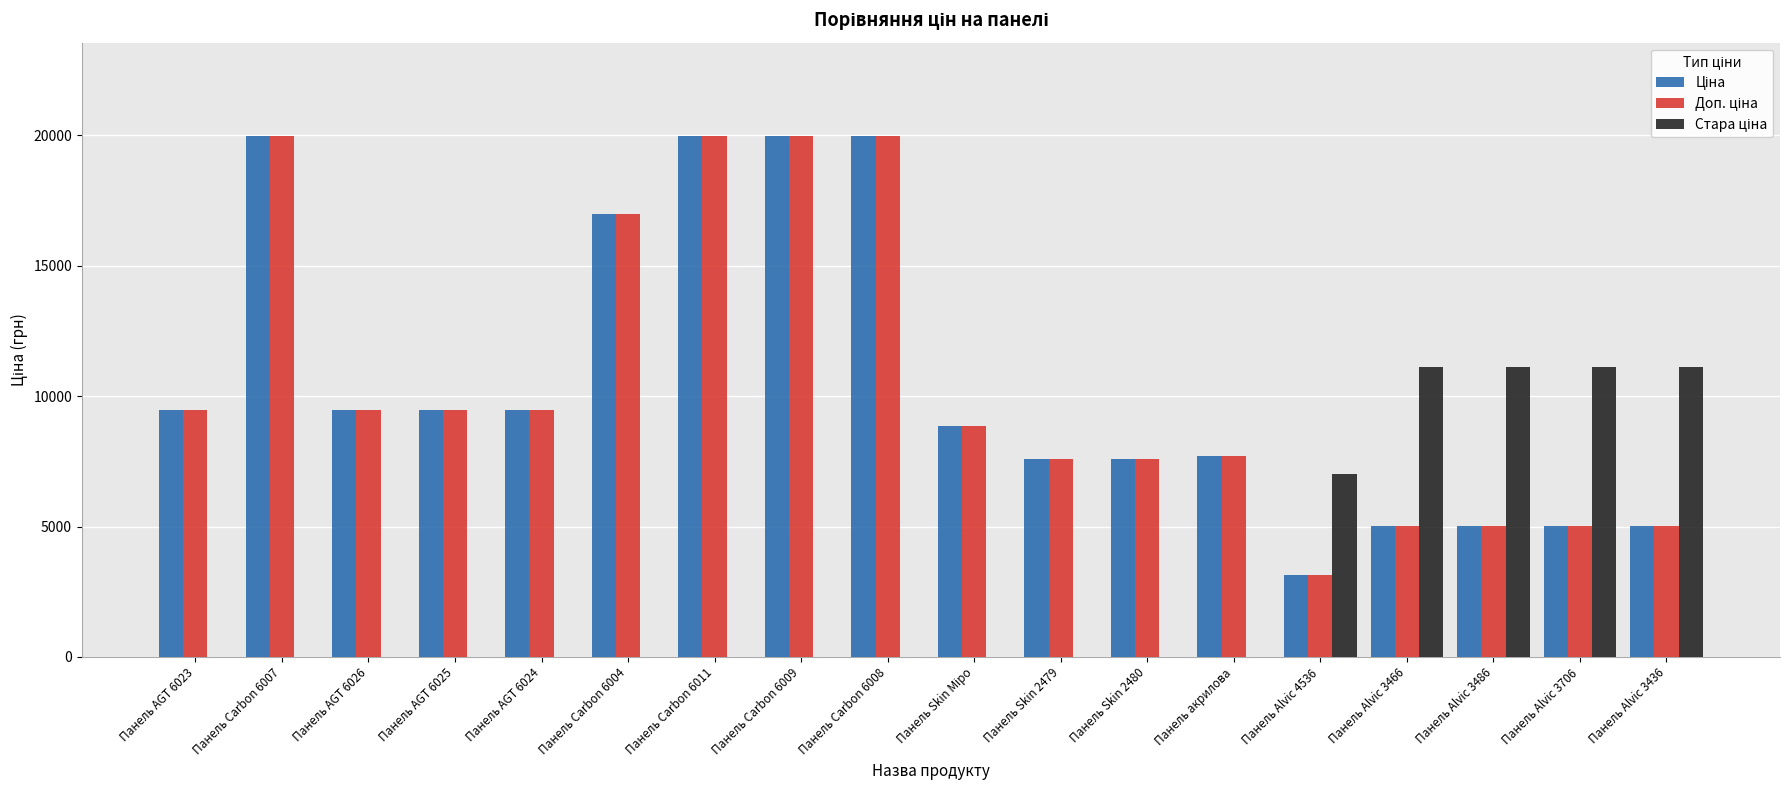

How many data points does each series have?

18